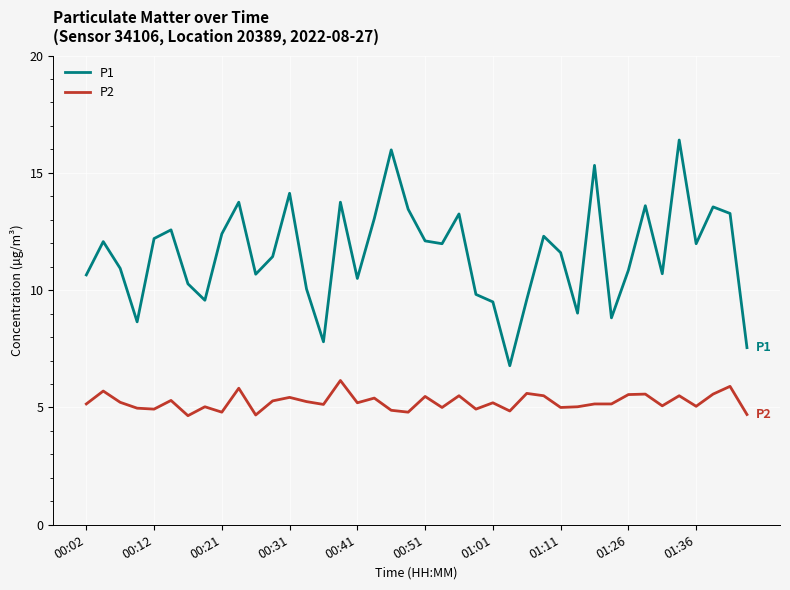

True or false: P2 and P1 cross at least once.

False